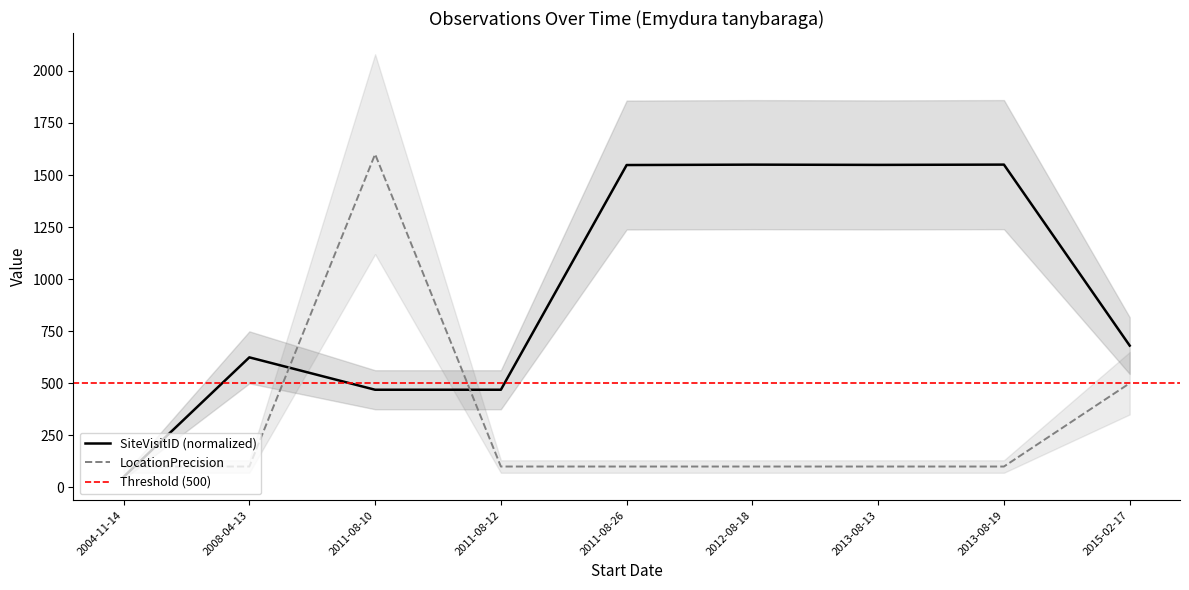

Is it true that SiteVisitID_scaled equals 10.4 at 2004-11-14?

False